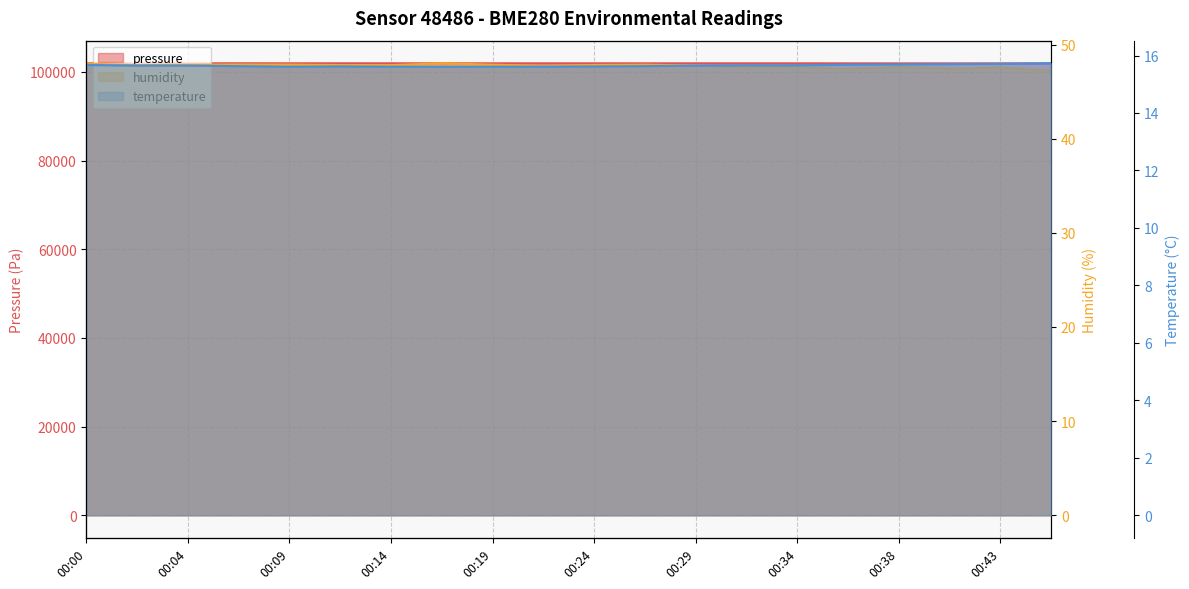

Reading left to right, transcribe all the data shown in this chart.

pressure: 101932.4	101943.0	101940.2	101943.3	101939.0	101940.8	101939.0	101933.4	101934.3	101937.1	101936.0	101932.1	101937.4	101937.2	101931.5	101928.5	101924.6	101926.2	101927.9	101925.7
humidity: 48.0	47.8	47.9	47.9	47.9	47.8	47.8	48.0	47.9	47.7	47.8	47.9	47.8	47.6	47.6	47.4	47.6	47.4	47.5	47.2
temperature: 15.7	15.7	15.7	15.6	15.6	15.6	15.6	15.6	15.6	15.6	15.6	15.6	15.7	15.7	15.7	15.7	15.7	15.7	15.7	15.7